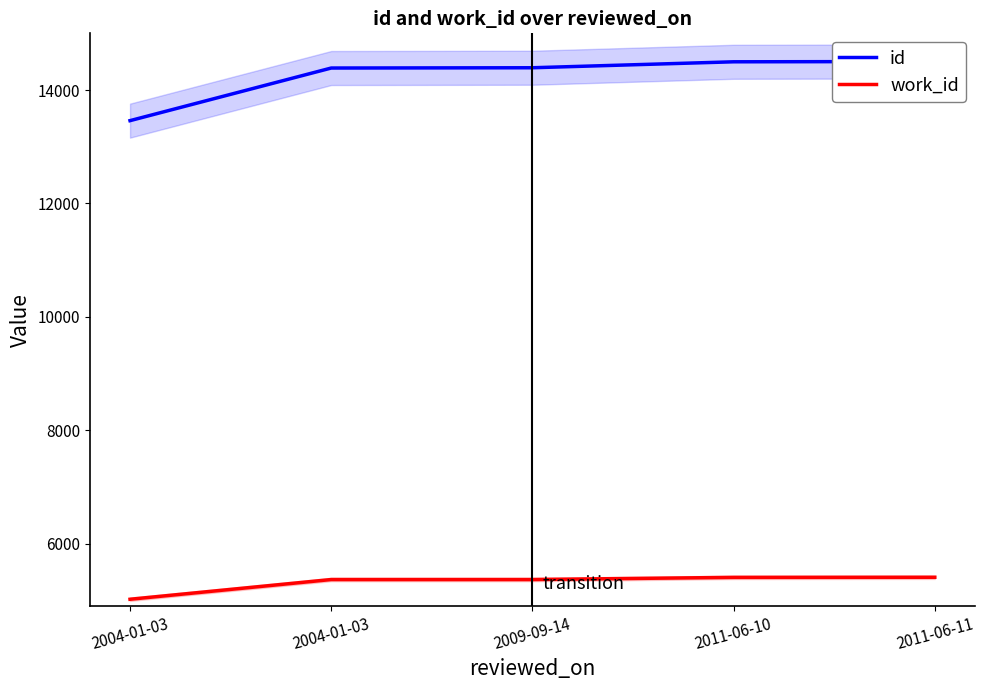

True or false: id and work_id intersect in this chart.

False